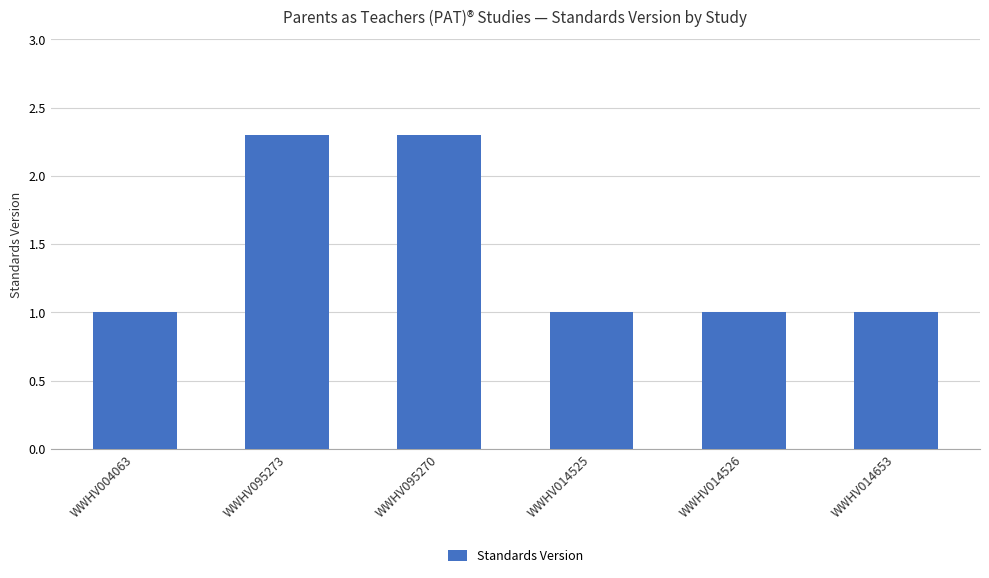

What is the difference between the second highest and second lowest values?

1.3